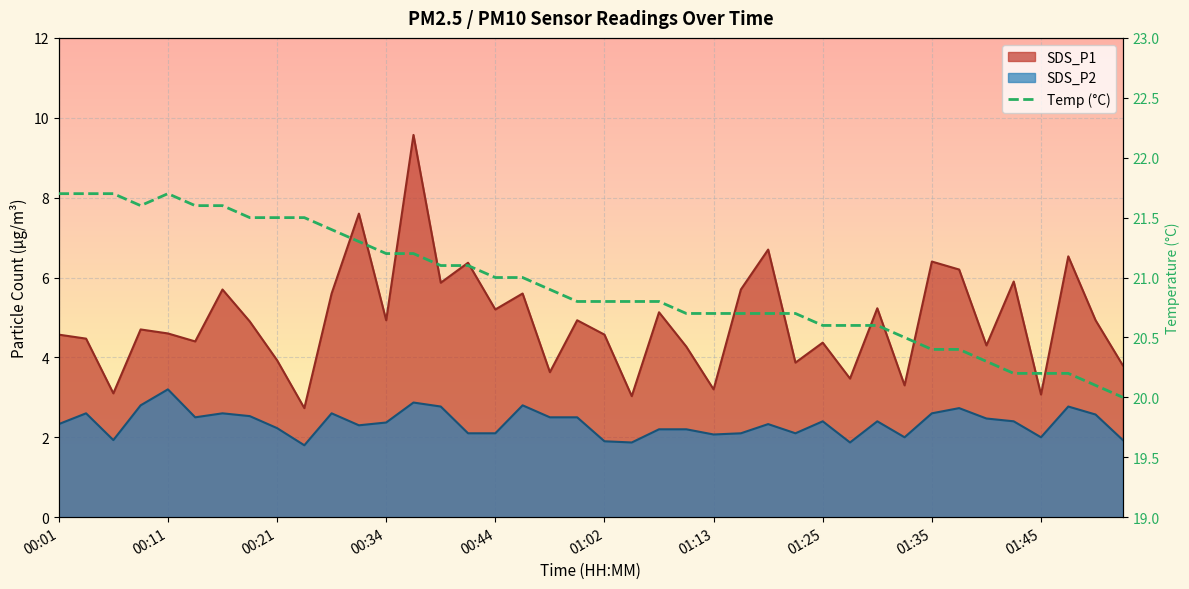

Which label corresponds to the largest value in the chart?

00:37